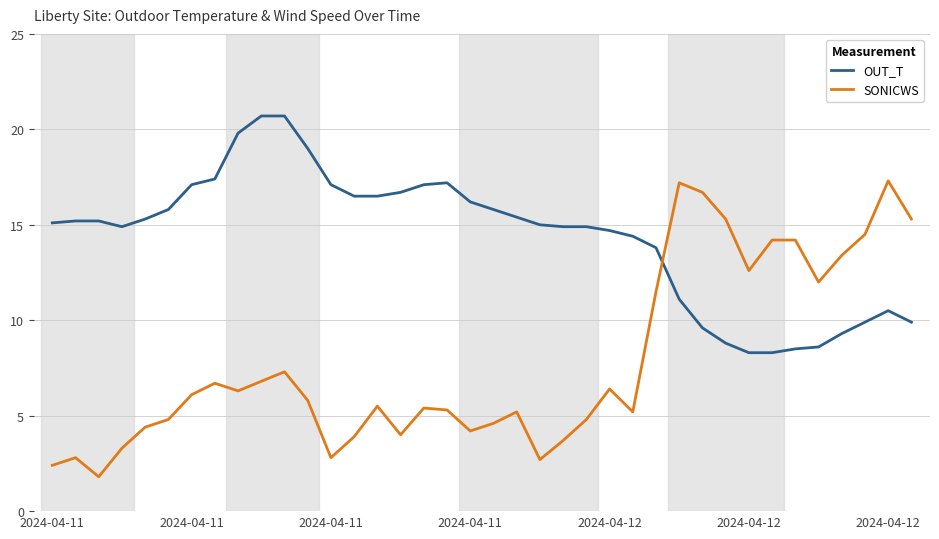

Which series has the largest total across all categories?

OUT_T